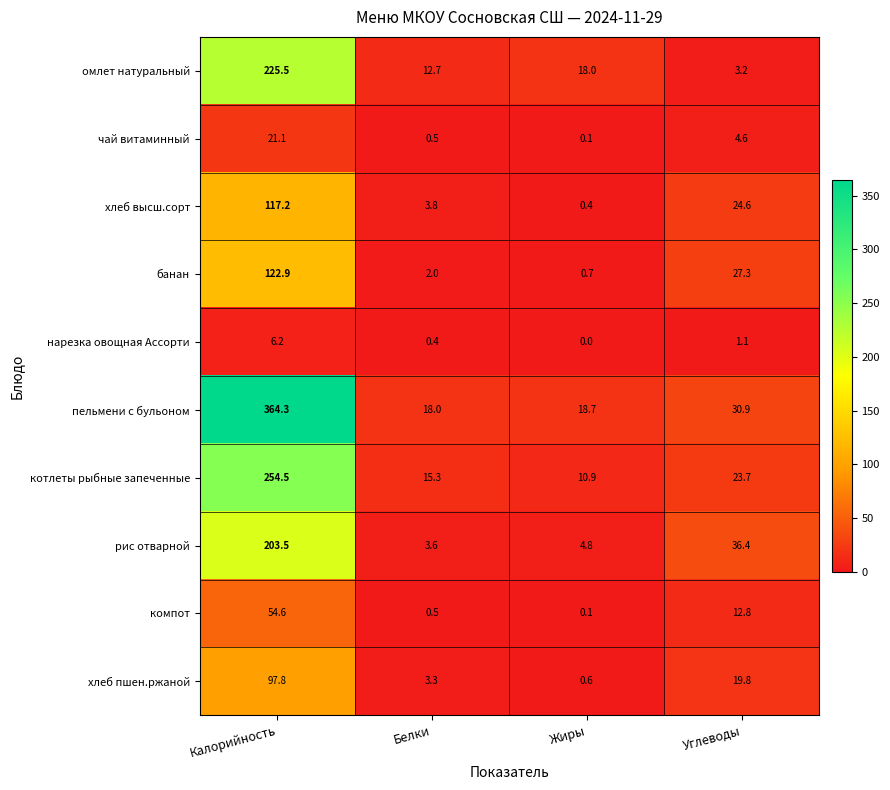

Rank the series by their maximum value, from highest to lowest.

пельмени с бульоном, котлеты рыбные запеченные, омлет натуральный, рис отварной, банан, хлеб высш.сорт, хлеб пшен.ржаной, компот, чай витаминный, нарезка овощная Ассорти